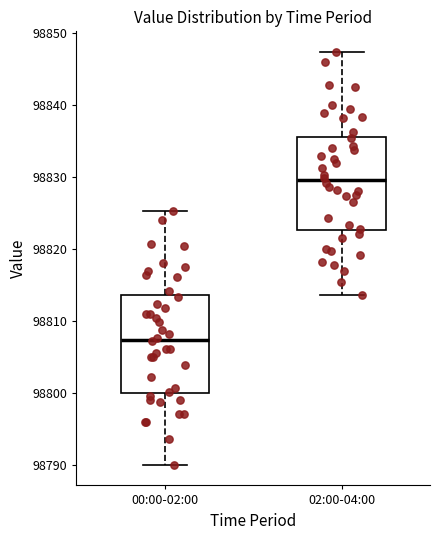

Reading left to right, transcribe this box plot: for each box, give where its median line is, the range the box spans, and where its two whiskers end, as read against the y-axis. The values are not printed on the chart, so give them approximately, as read against the axis.

00:00-02:00: median 98807, box 98800 to 98814, whiskers 98790 to 98825
02:00-04:00: median 98830, box 98823 to 98836, whiskers 98814 to 98847